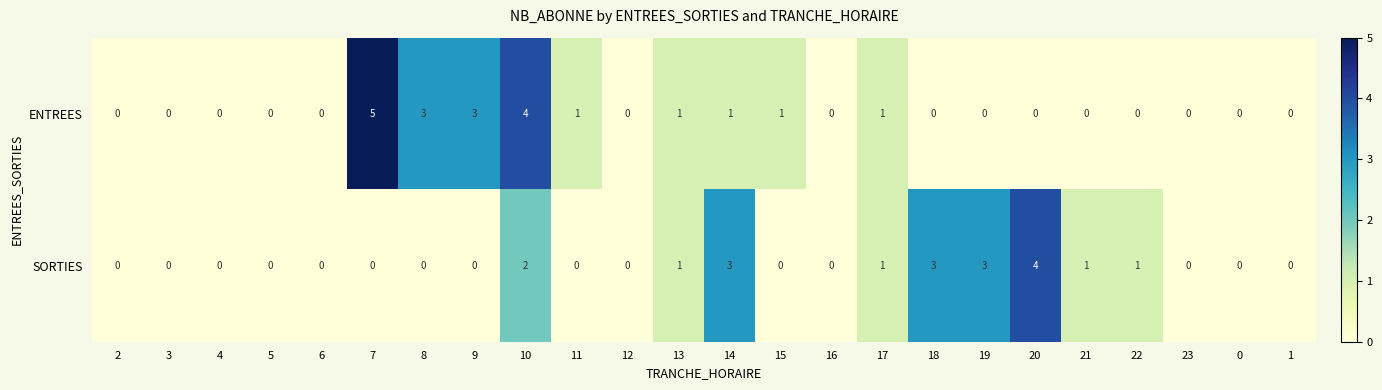

What is the sum of all SORTIES values?

19